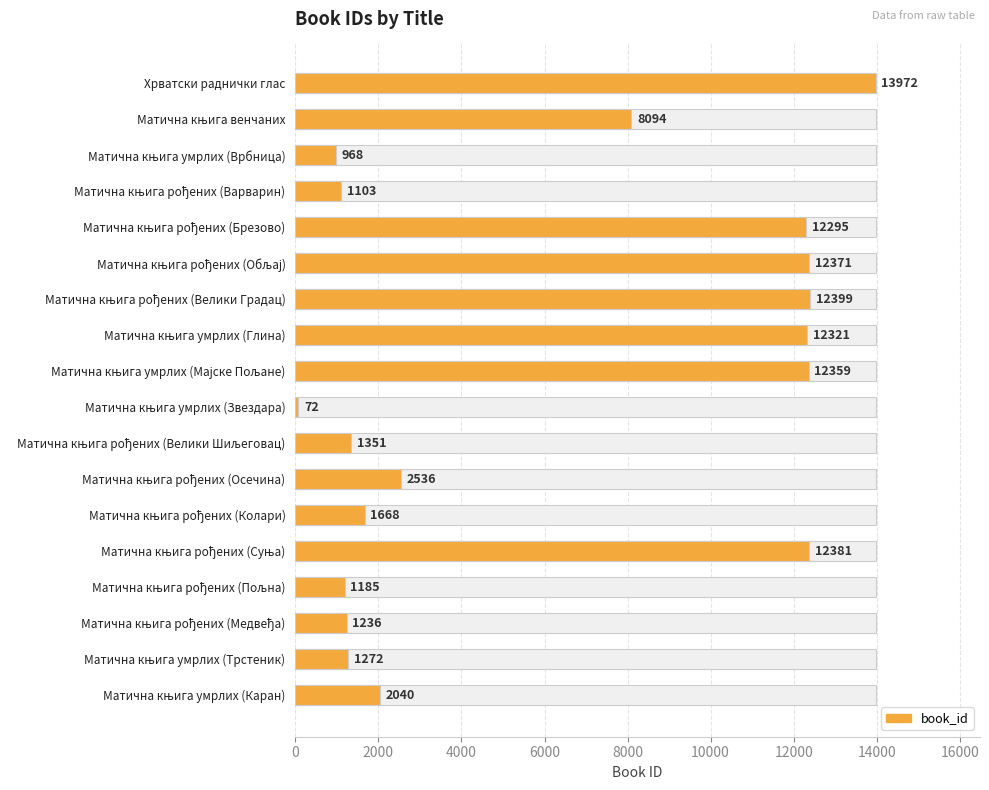

Are the bars horizontal?

Yes